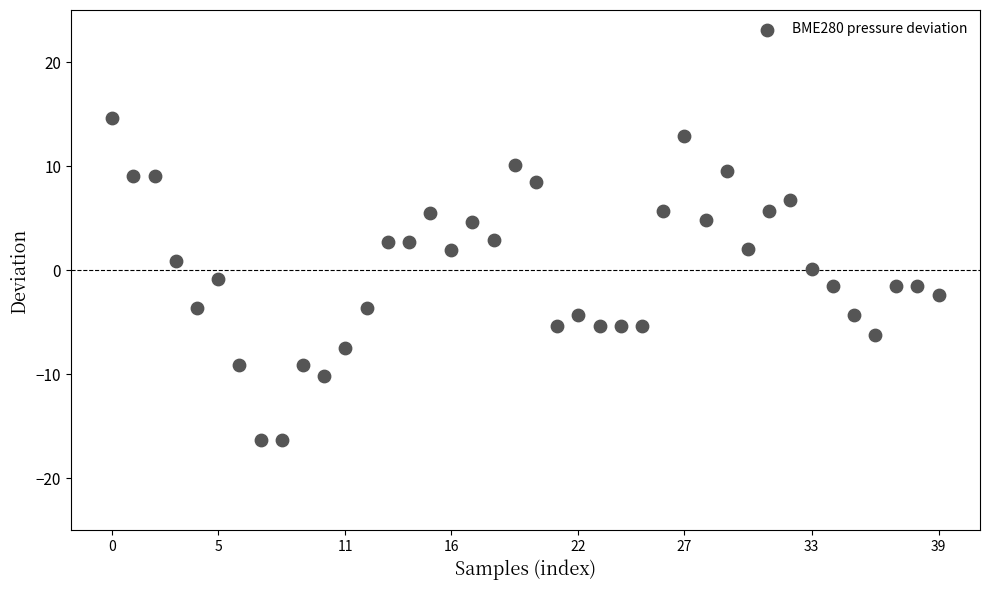

What is the range of Y values (max minus min)?

30.9